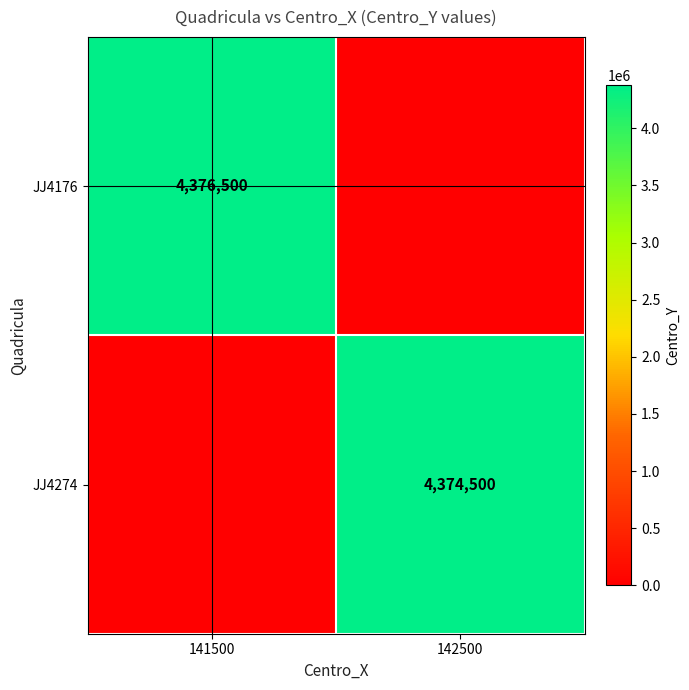

Is it true that JJ4274 equals 4374500 at 142500?

True